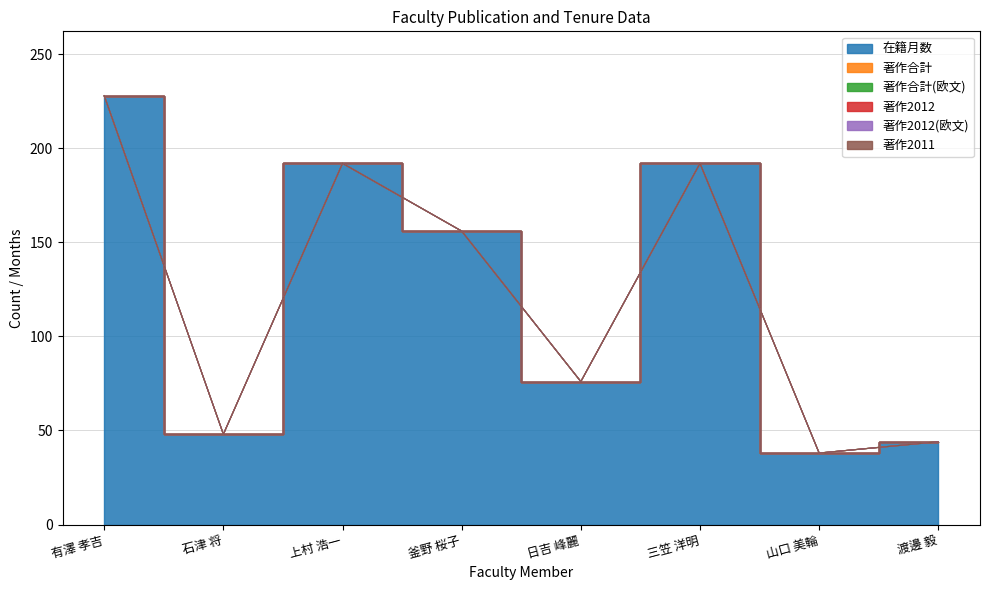

Which series has the widest spread of values?

在籍月数